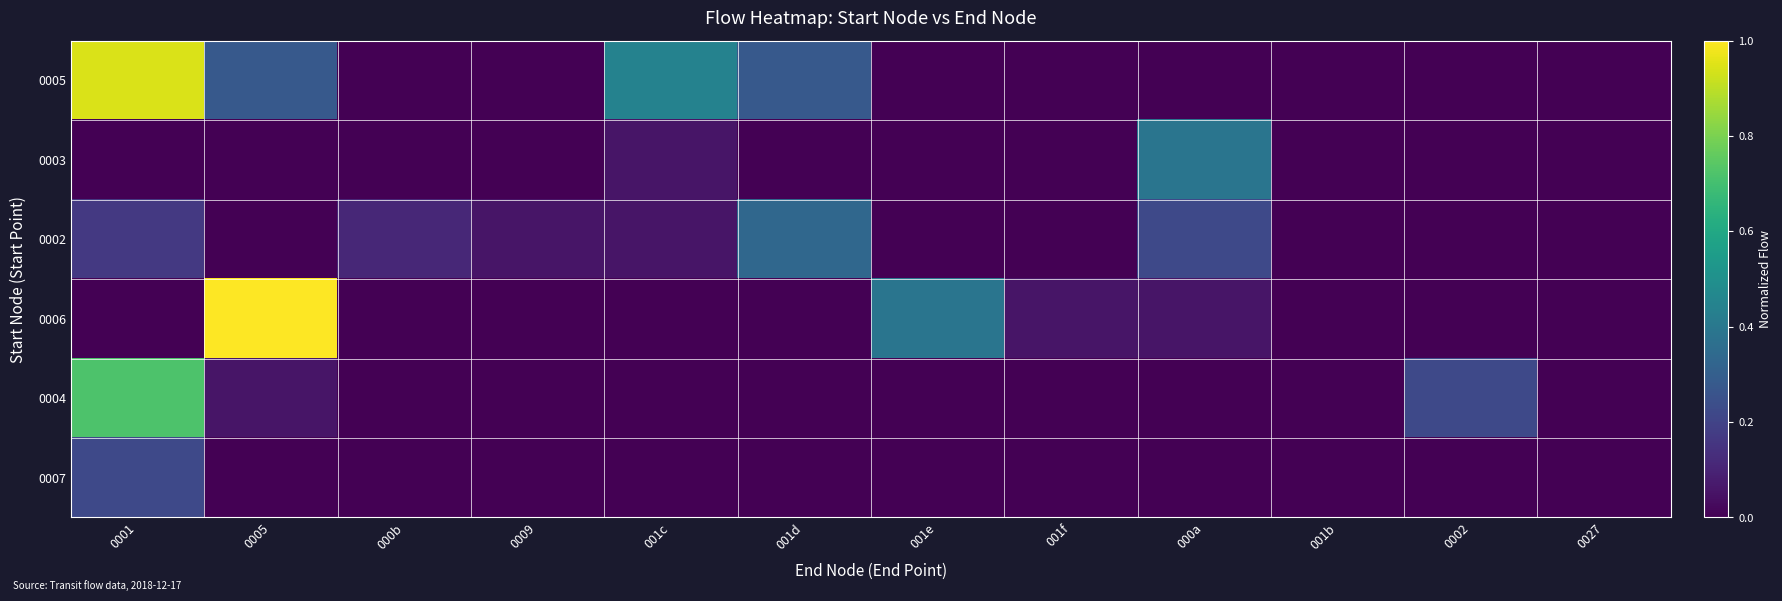

Reading left to right, transcribe all the data shown in this chart.

0005: 0001=0.9	0005=0.3	000b=0.0	0009=0.0	001c=0.4	001d=0.3	001e=0.0	001f=0.0	000a=0.0	001b=0.0	0002=0.0	0027=0.0
0003: 0001=0.0	0005=0.0	000b=0.0	0009=0.0	001c=0.1	001d=0.0	001e=0.0	001f=0.0	000a=0.4	001b=0.0	0002=0.0	0027=0.0
0002: 0001=0.2	0005=0.0	000b=0.1	0009=0.1	001c=0.1	001d=0.3	001e=0.0	001f=0.0	000a=0.2	001b=0.0	0002=0.0	0027=0.0
0006: 0001=0.0	0005=1.0	000b=0.0	0009=0.0	001c=0.0	001d=0.0	001e=0.4	001f=0.1	000a=0.1	001b=0.0	0002=0.0	0027=0.0
0004: 0001=0.7	0005=0.1	000b=0.0	0009=0.0	001c=0.0	001d=0.0	001e=0.0	001f=0.0	000a=0.0	001b=0.0	0002=0.2	0027=0.0
0007: 0001=0.2	0005=0.0	000b=0.0	0009=0.0	001c=0.0	001d=0.0	001e=0.0	001f=0.0	000a=0.0	001b=0.0	0002=0.0	0027=0.0